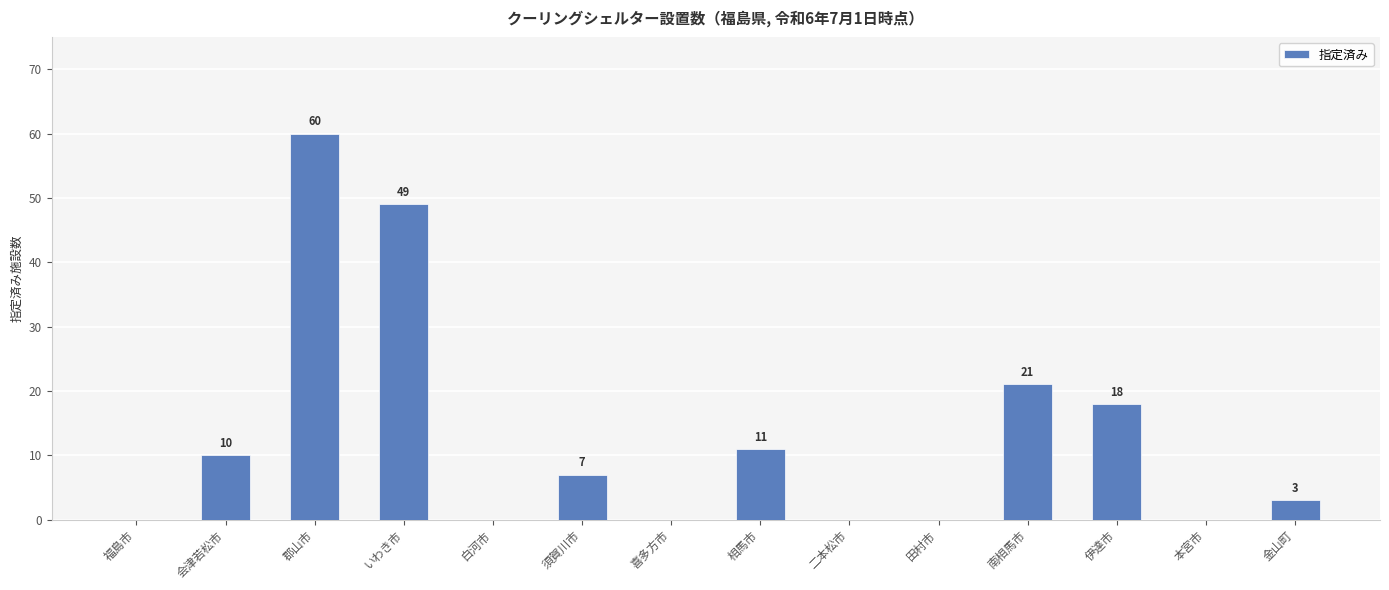

Reading left to right, extract all data points from this chart.

0	10	60	49	0	7	0	11	0	0	21	18	0	3